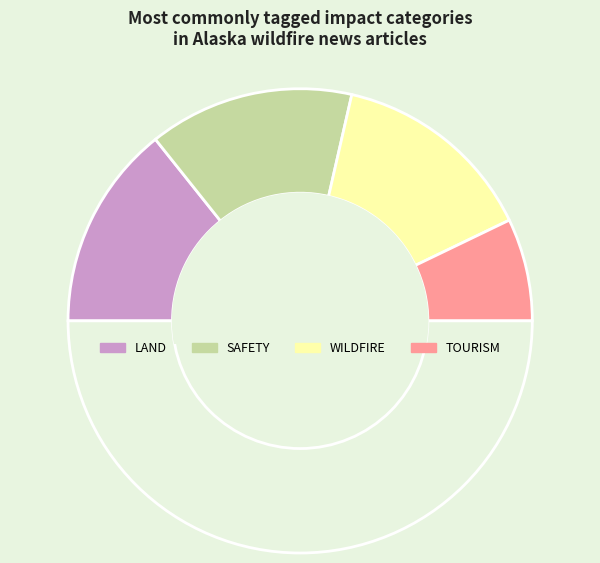

Count the number of slices in the pie.

5